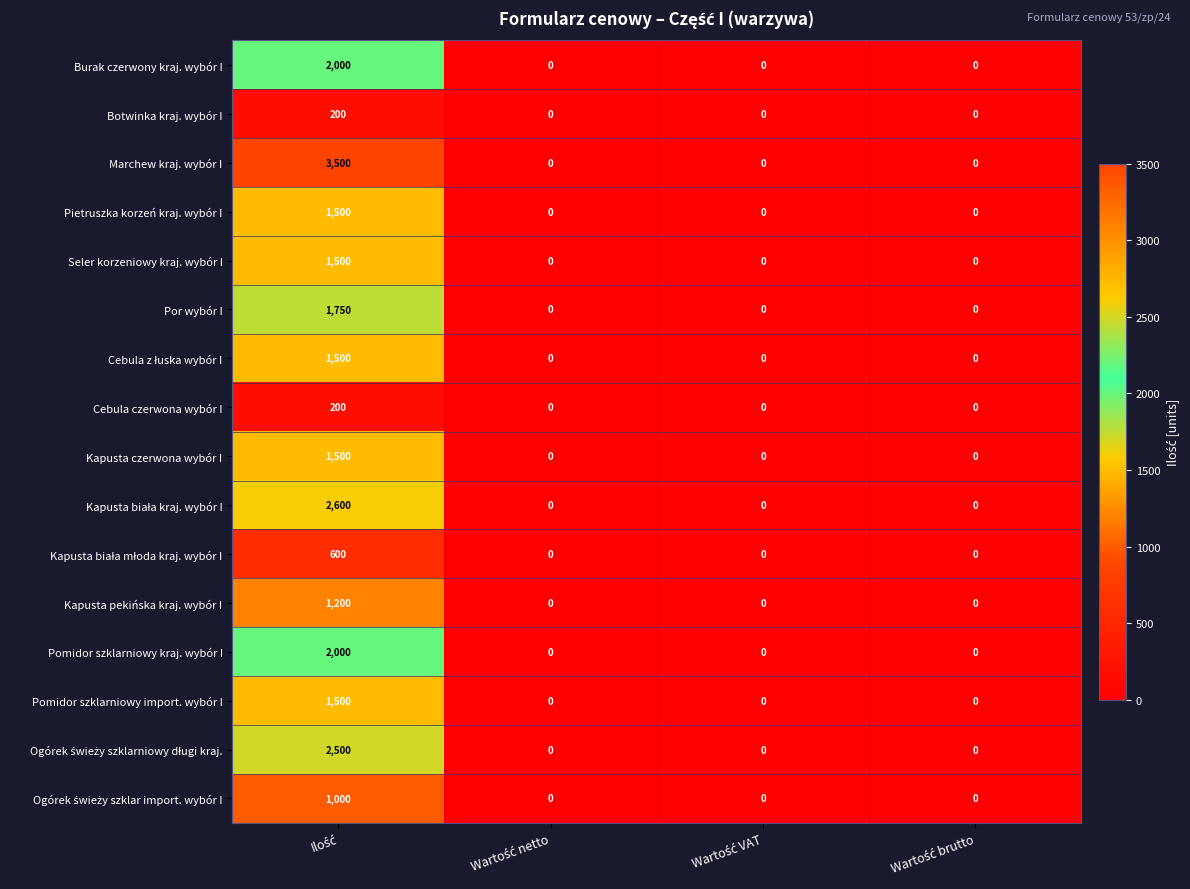

What is the average value of the Botwinka kraj. wybór I series?

50